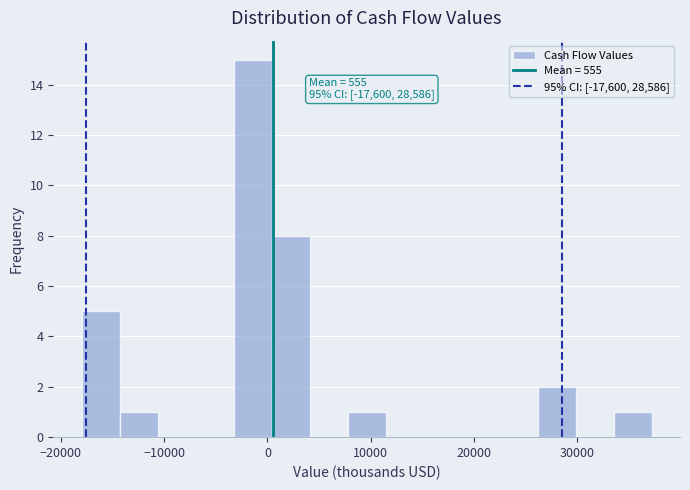

Read against the x-axis, roughly where is the centre of the tallest bar?

-1000